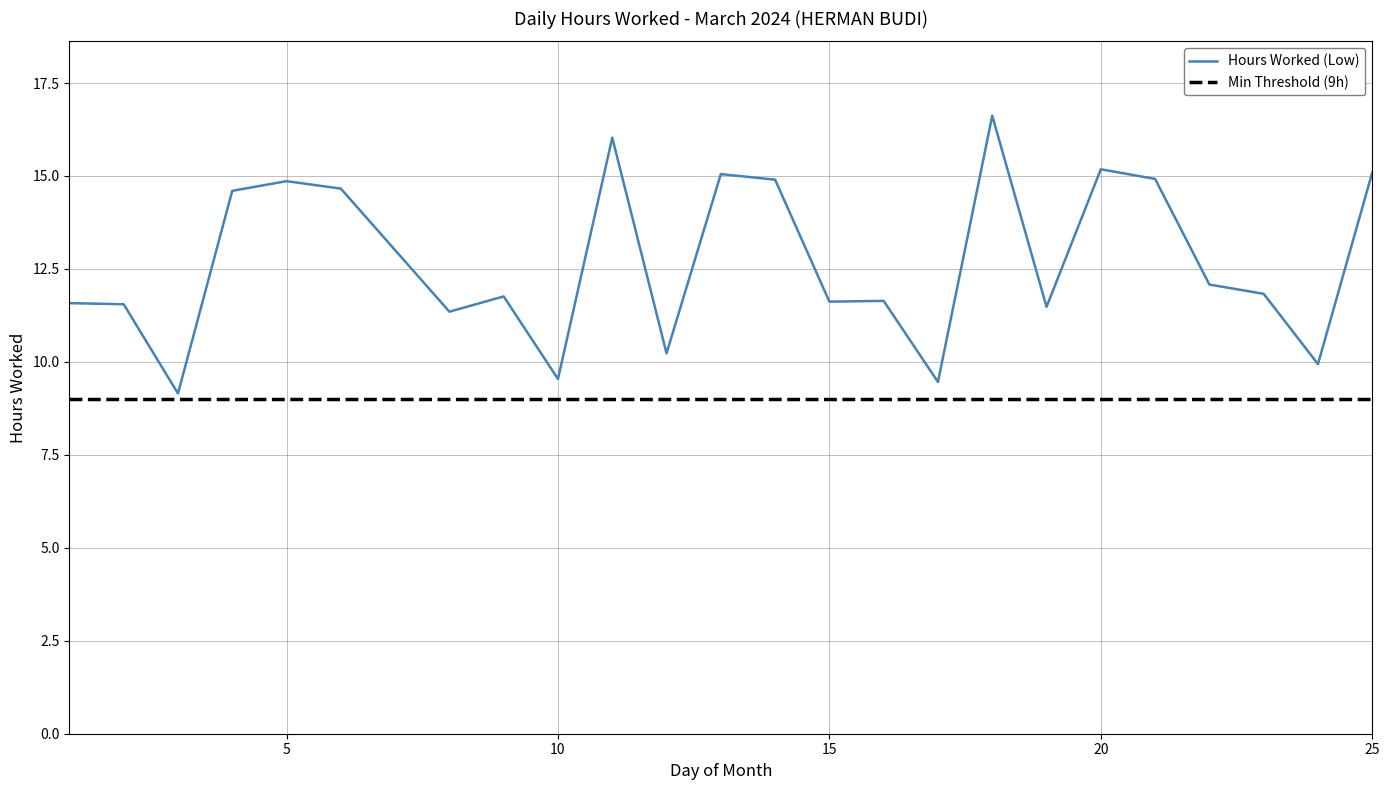

Which label corresponds to the largest value in the chart?

18